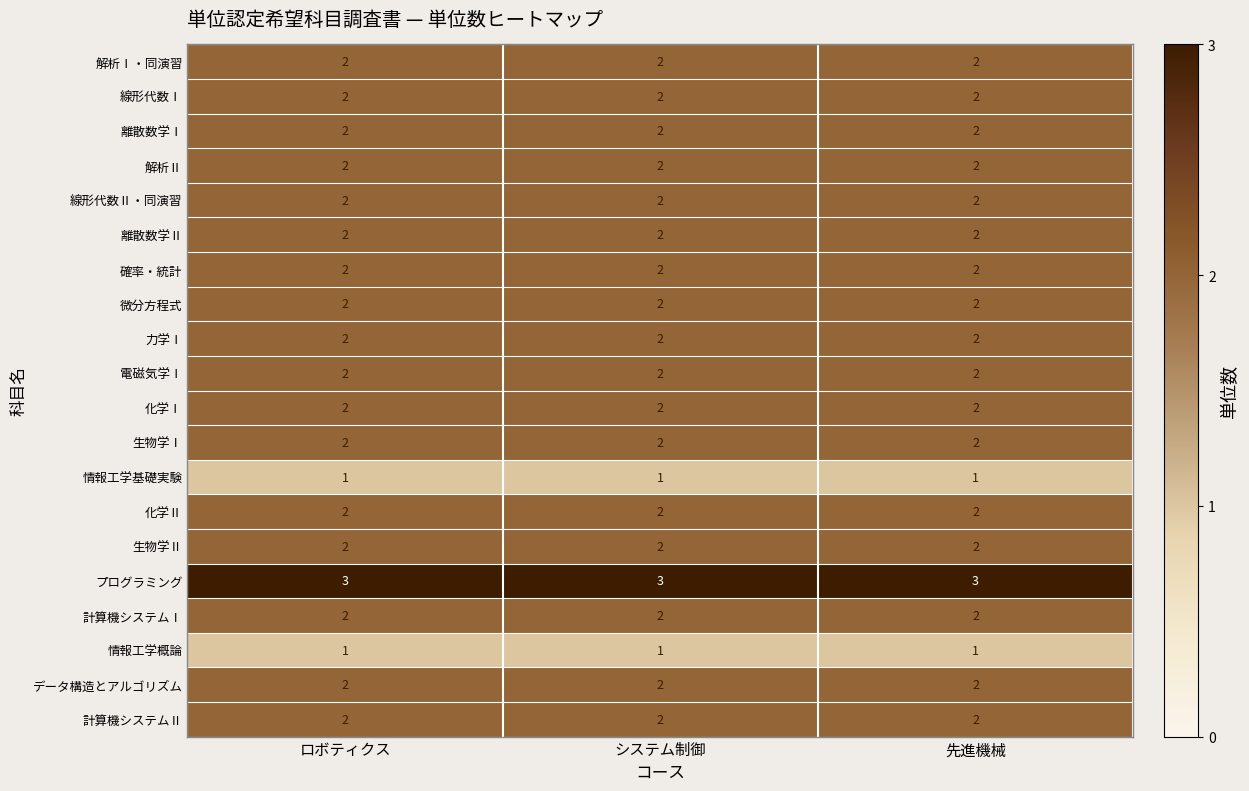

Which series has the largest total across all categories?

プログラミング